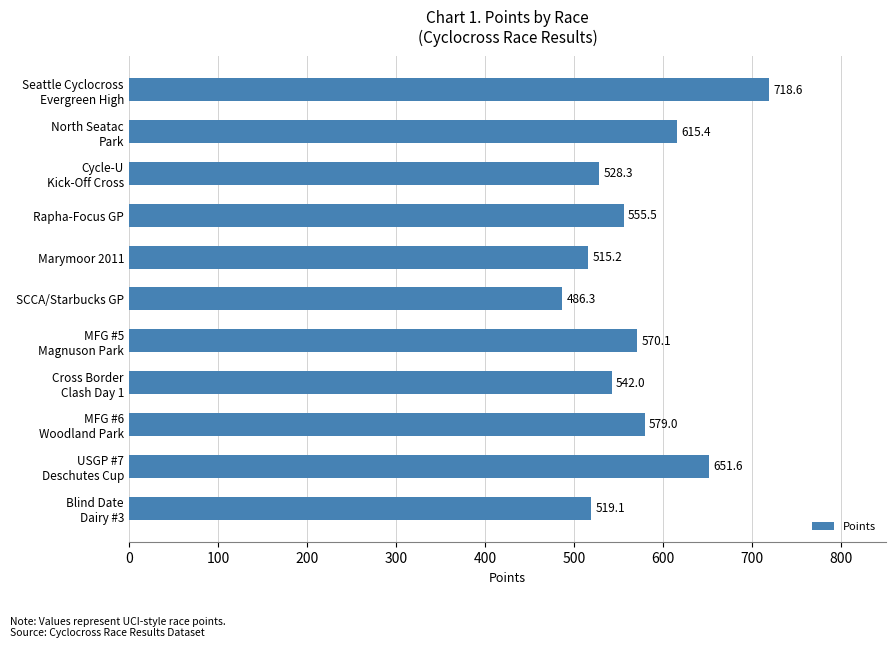

What is the sum of all values?

6281.1